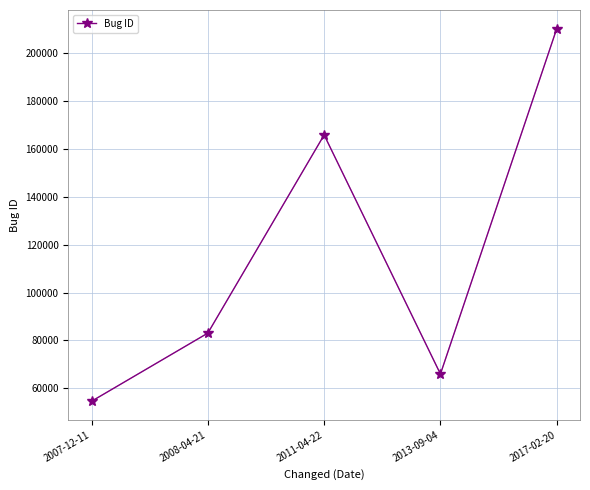

What is the difference between the second highest and minimum values?

111229